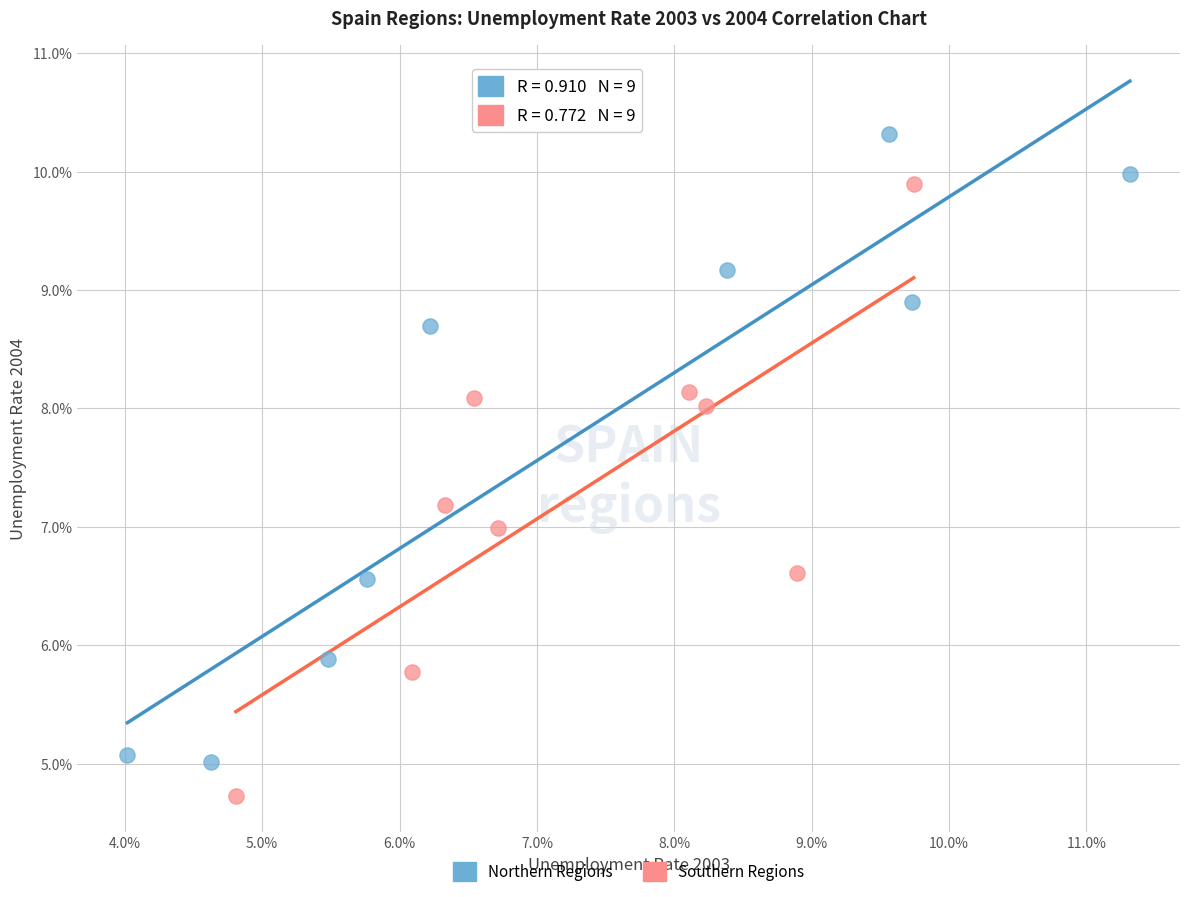

Which series reaches the minimum Y coordinate?

Southern Regions